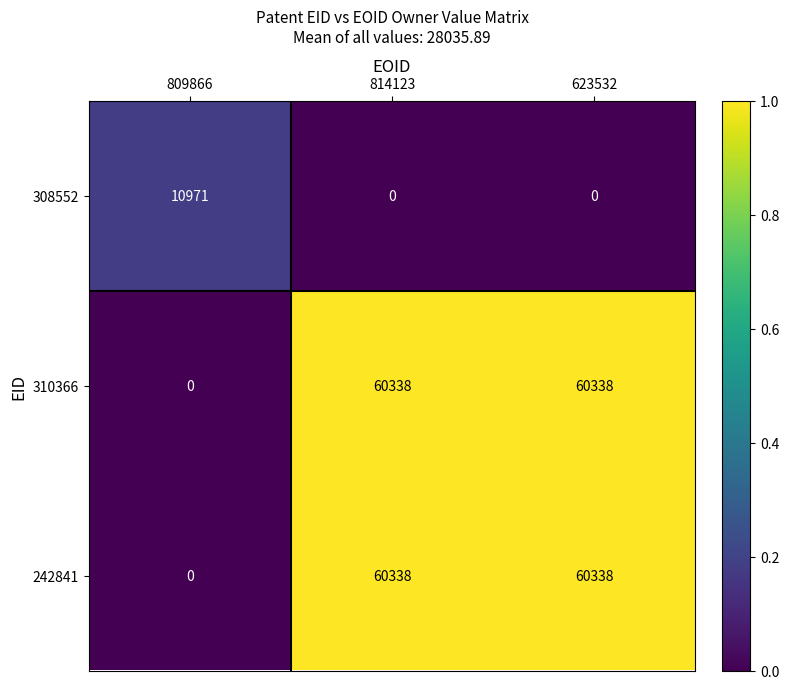

What is the maximum value shown in the chart?

60338